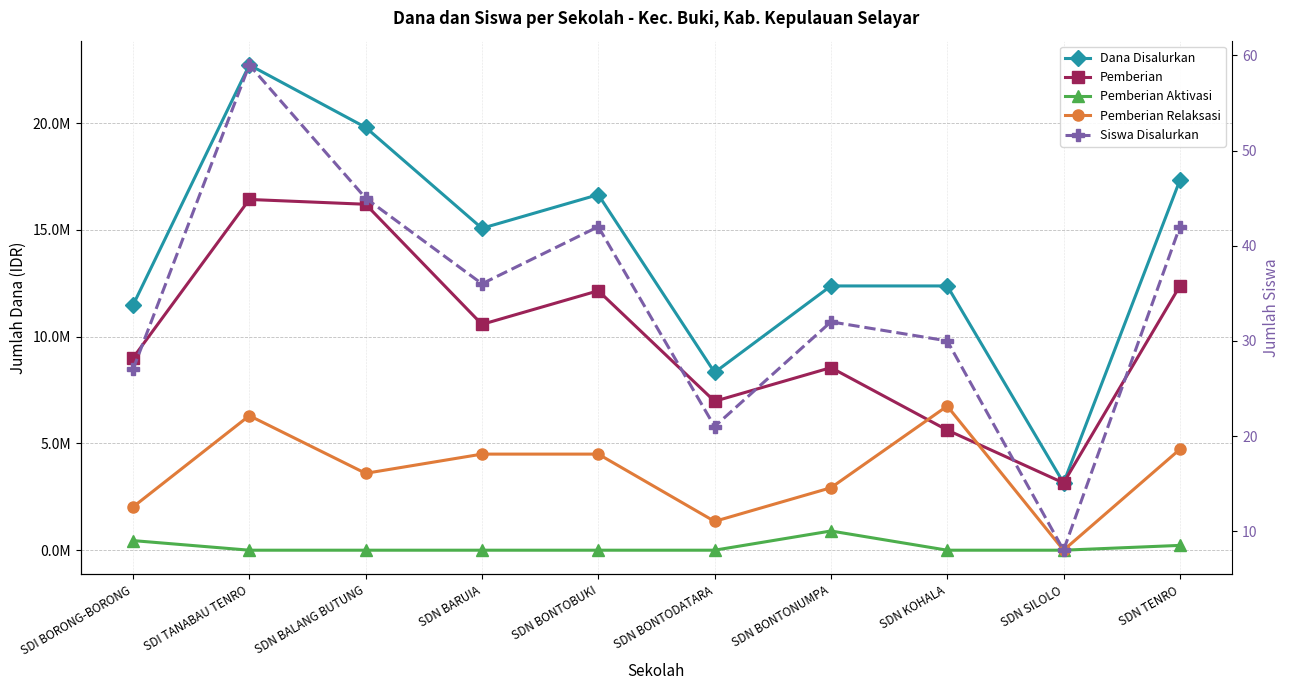

Which series ends up on top after the final intersection of Pemberian Relaksasi and Pemberian?

Pemberian